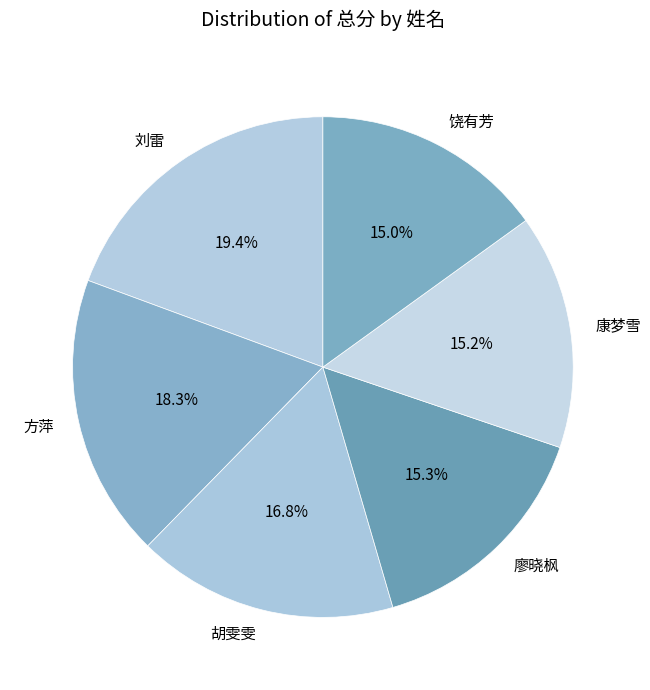

What percentage is the 胡雯雯 slice, to the nearest percent?

17%